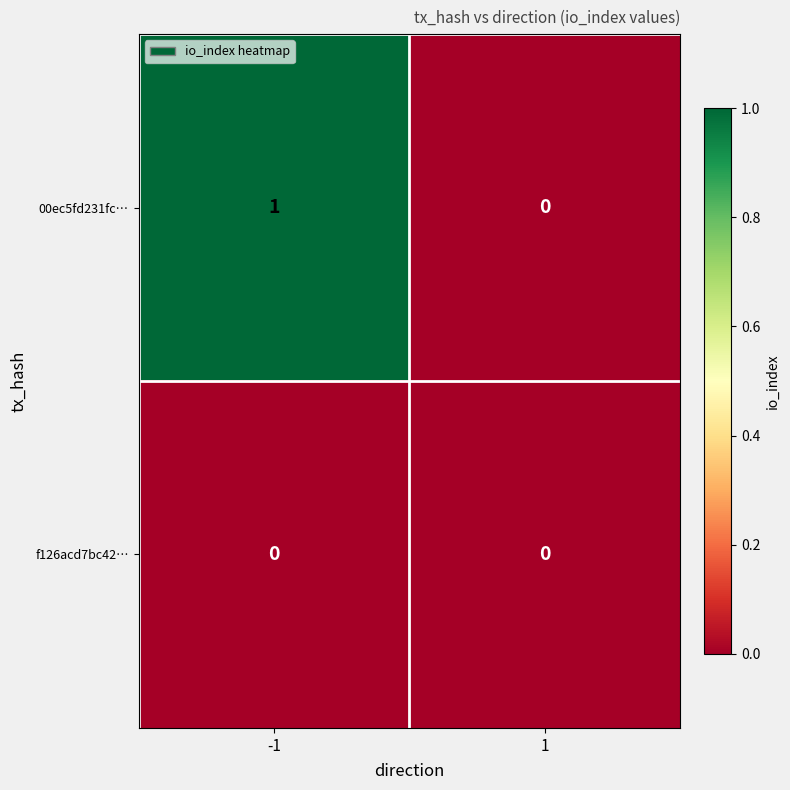

Which series has the largest total across all categories?

00ec5fd231fc…